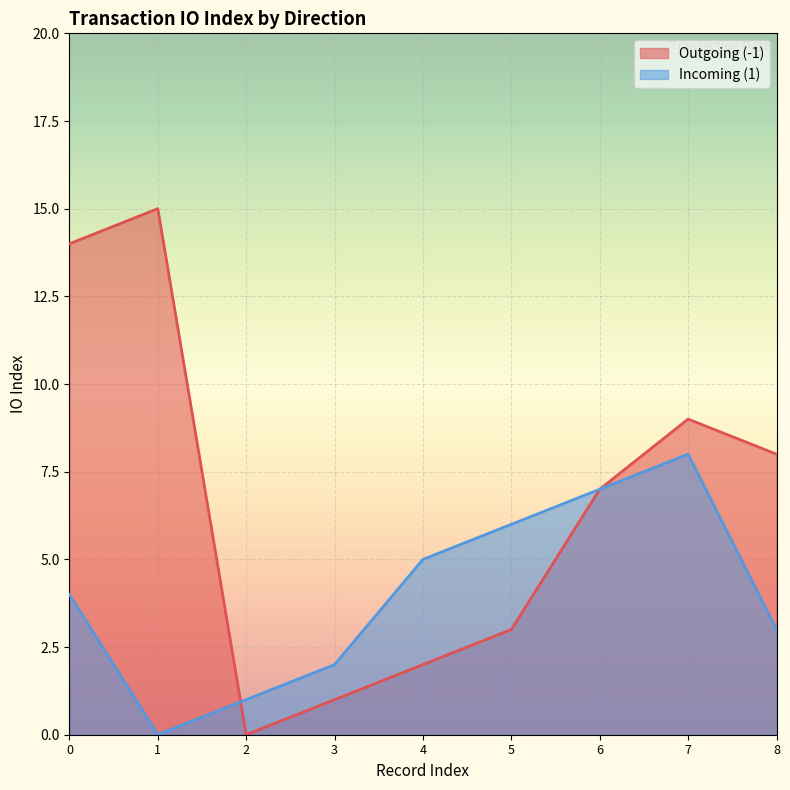

At which label does Incoming (1) first exceed 4?

4